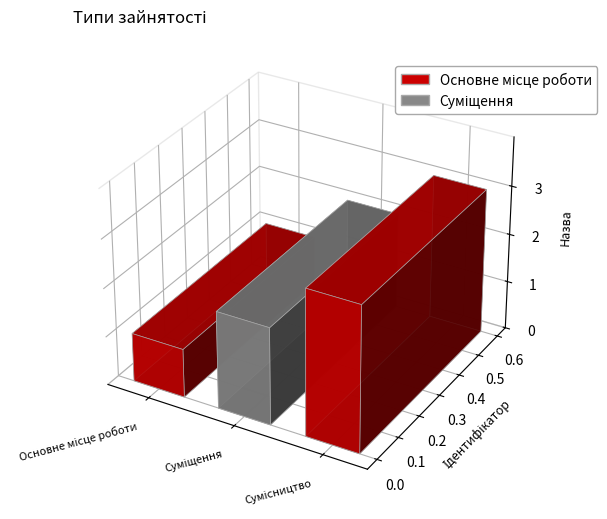

What is the average value?

2